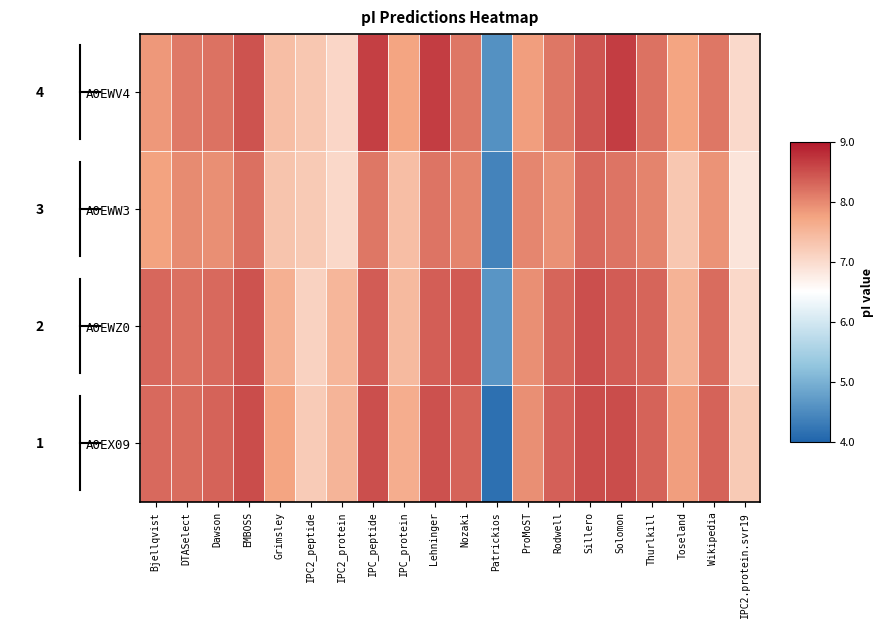

Between Rodwell and Toseland, which series saw the biggest shift?

A0EWZ0